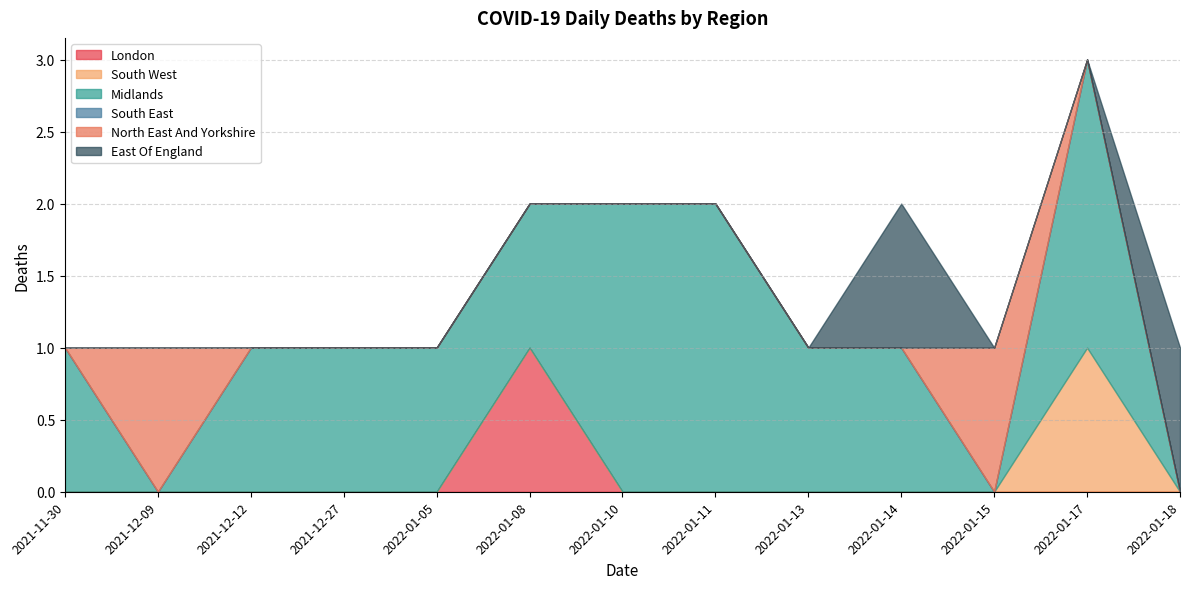

Is it true that Midlands equals 1 at 2022-01-05?

True